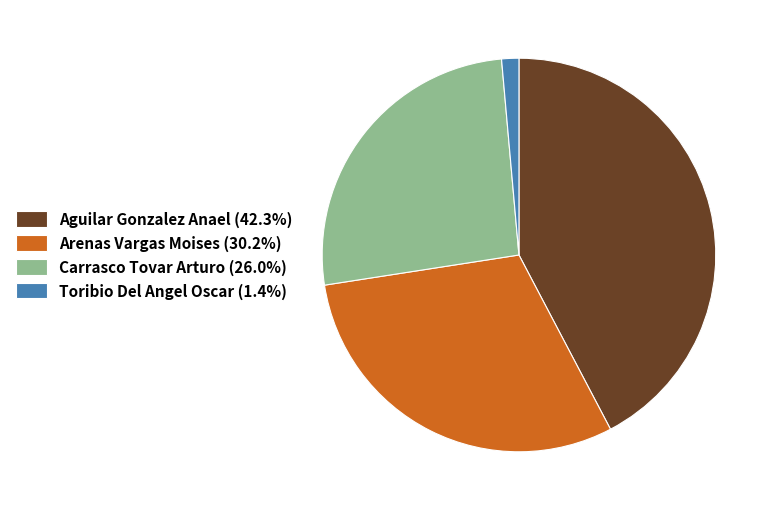

What is the smallest slice in the pie chart?

Toribio Del Angel Oscar